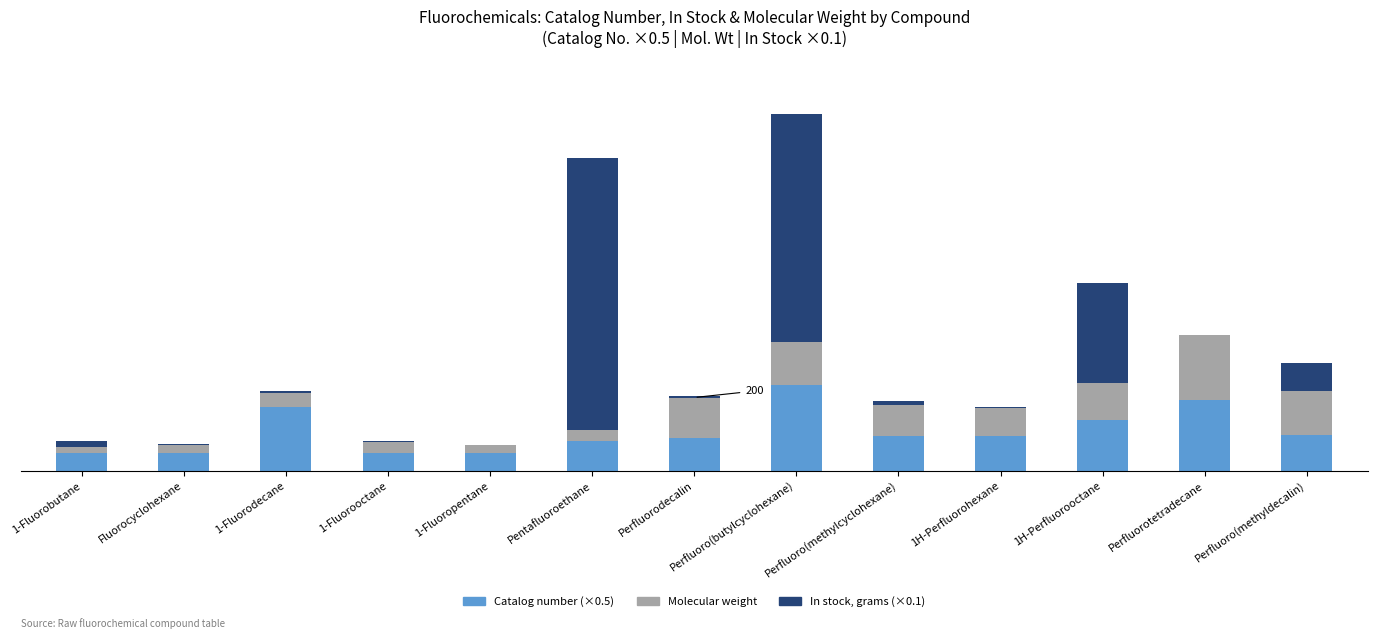

What position from the right is Perfluoro(butylcyclohexane)?

6